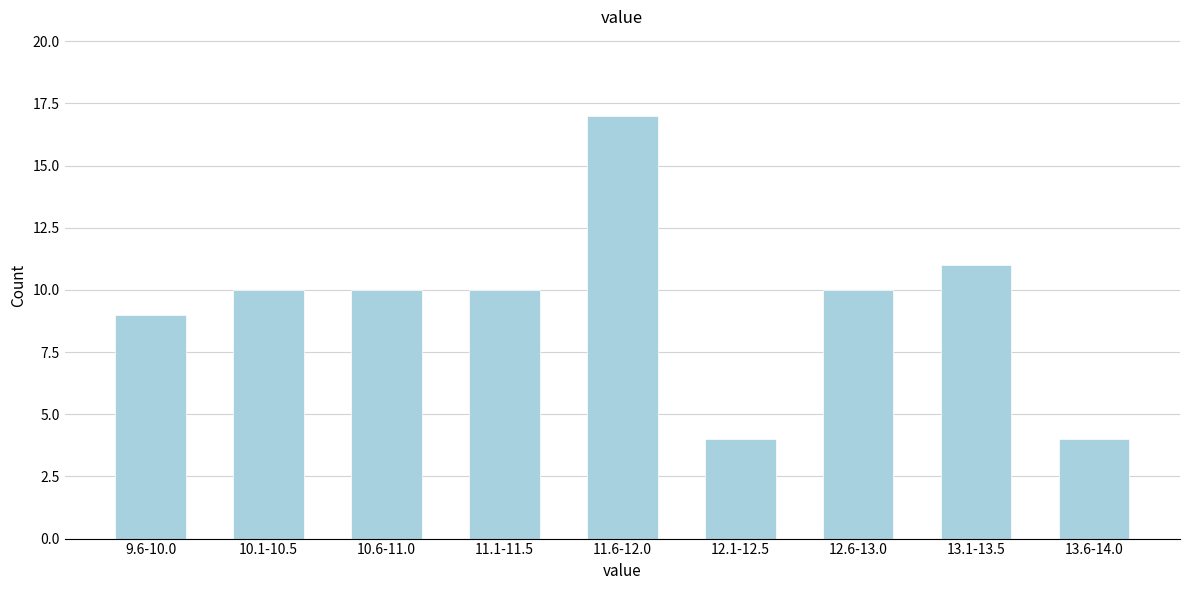

Reading left to right, extract all data points from this chart.

9	10	10	10	17	4	10	11	4